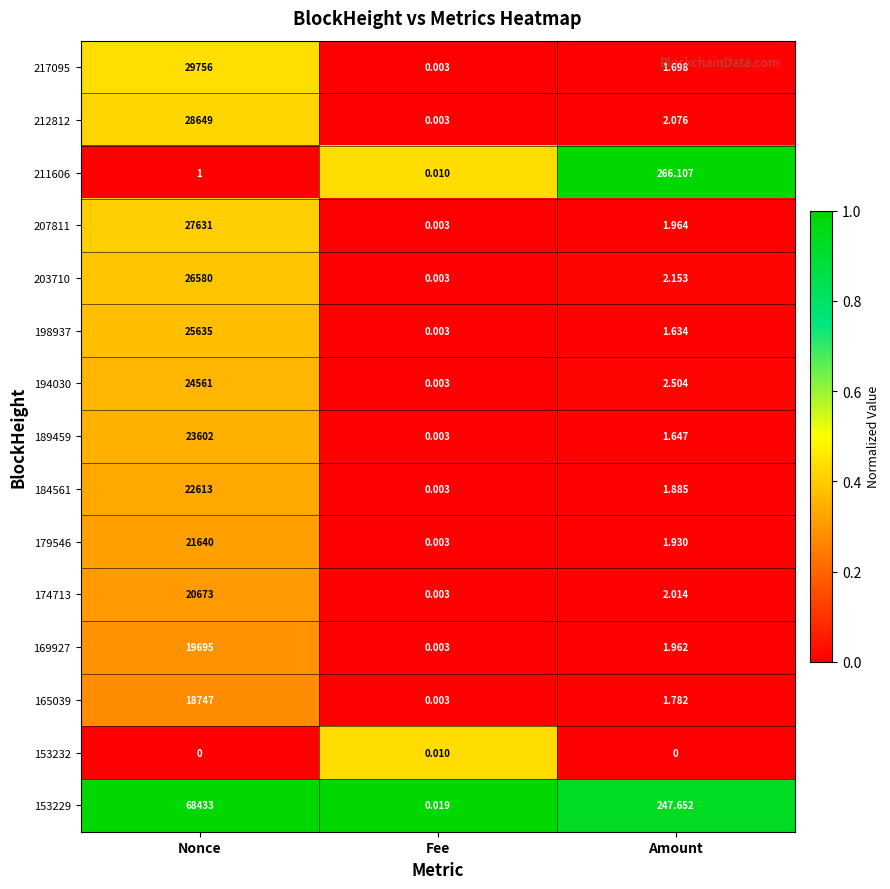

List the labels in order of 203710 value, smallest first.

Fee, Amount, Nonce